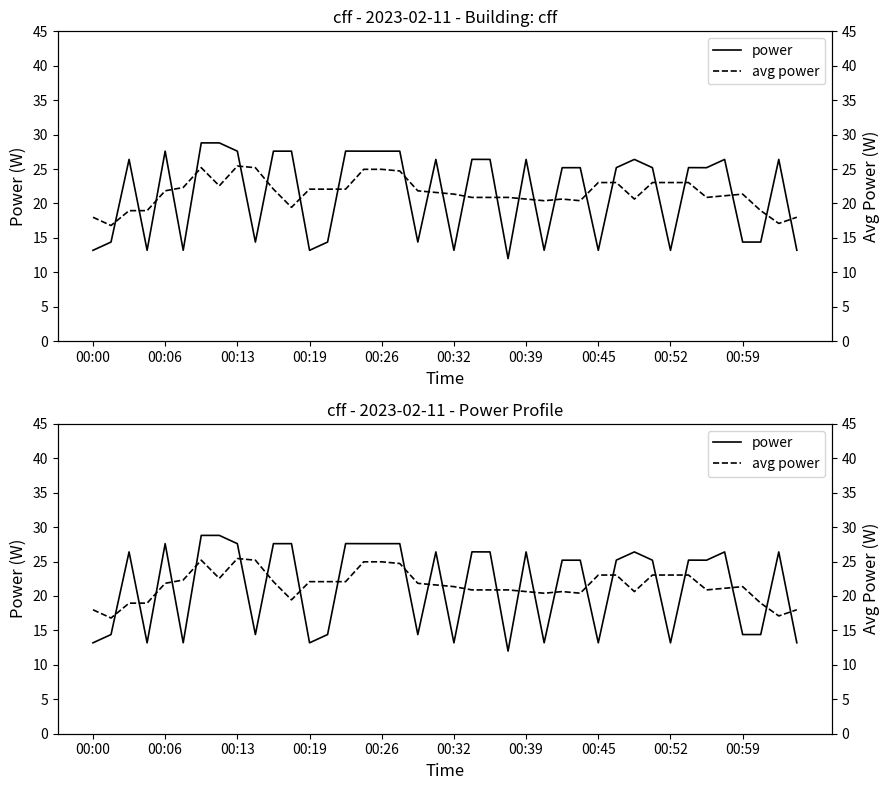

Which has a higher value, 11 or 38?

11